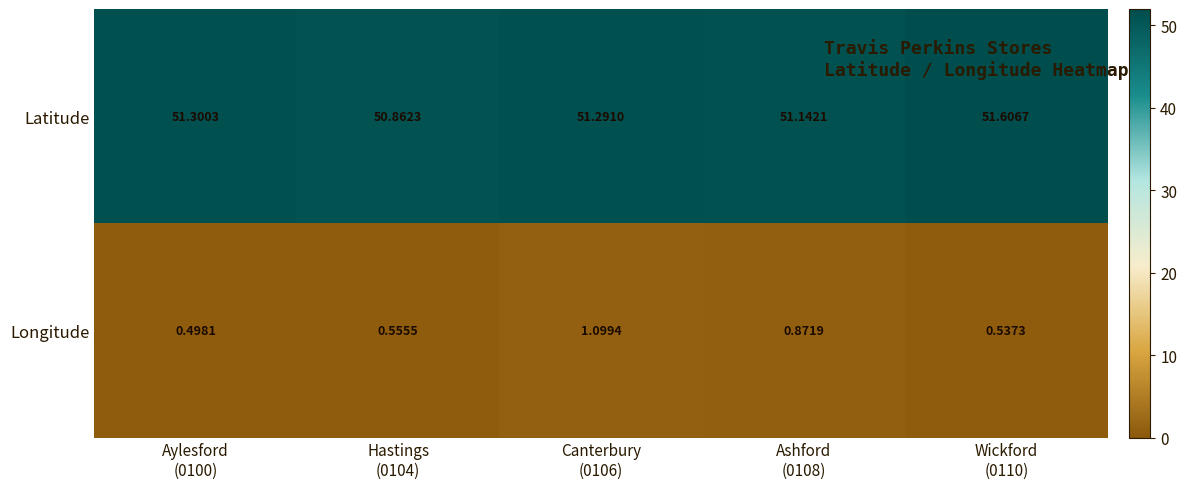

Rank the series by their maximum value, from lowest to highest.

Longitude, Latitude